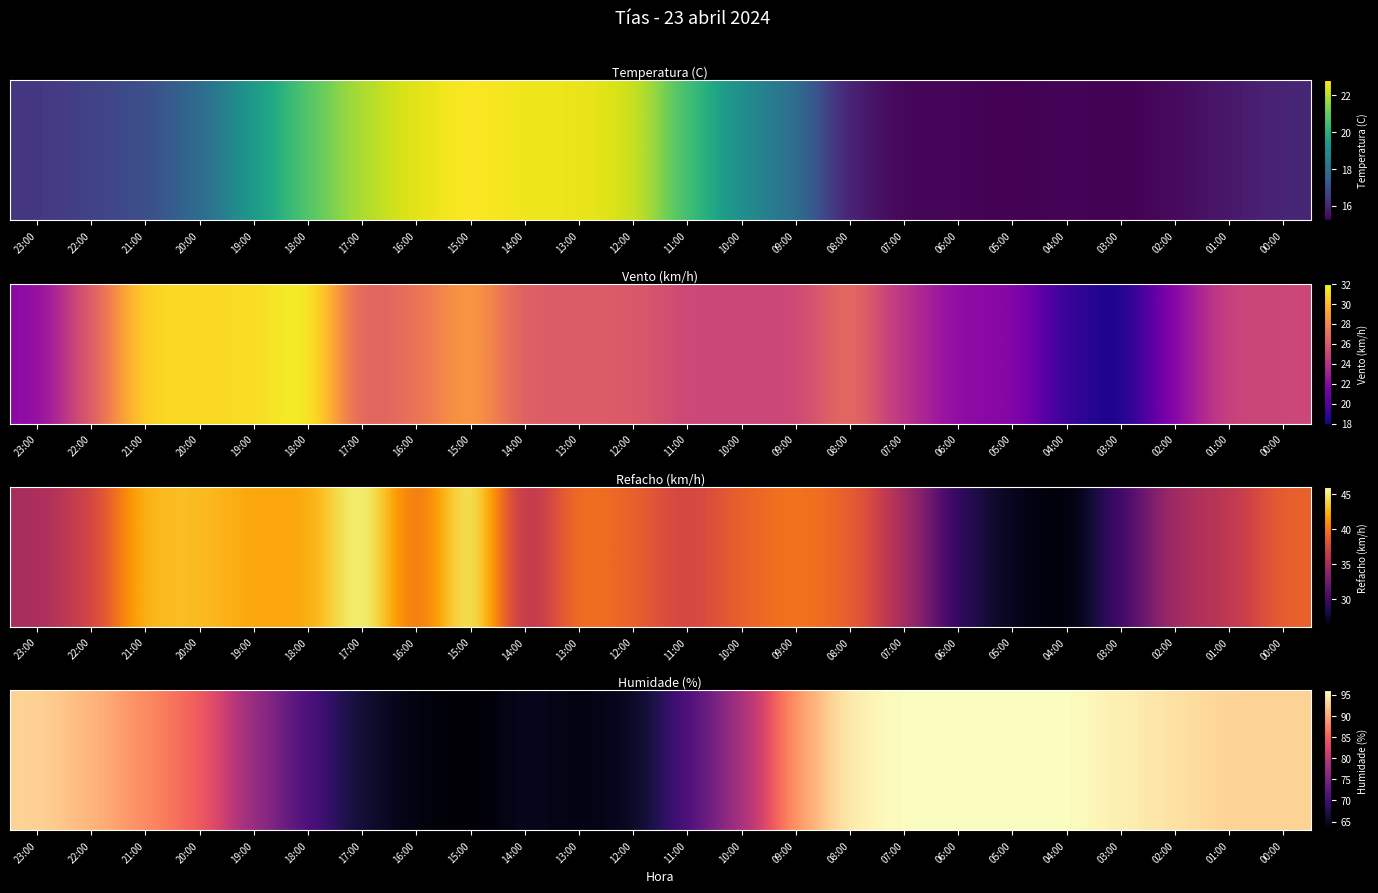

What is the average value?

83